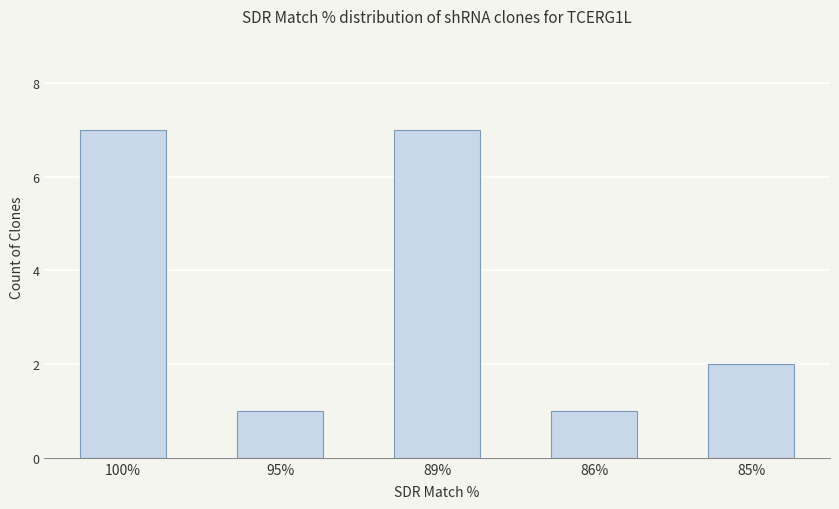

Reading left to right, list all the values displayed in this chart.

7	1	7	1	2